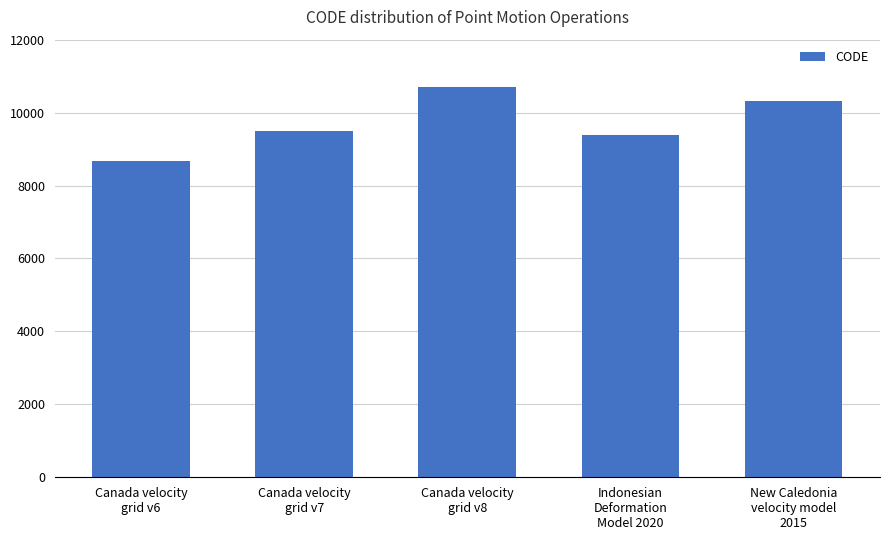

Which has a higher value, New Caledonia
velocity model
2015 or Canada velocity
grid v8?

Canada velocity
grid v8